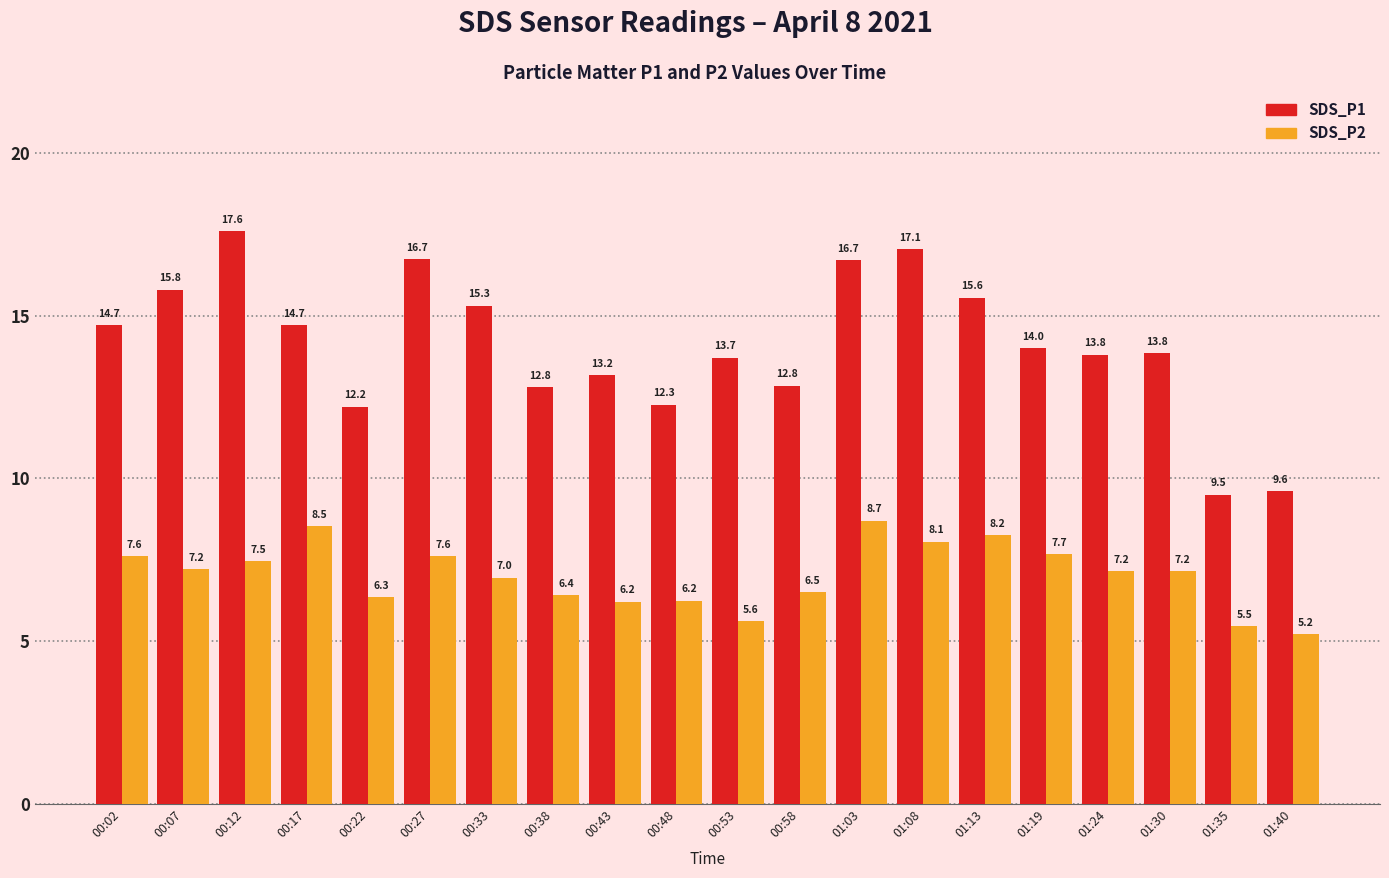

True or false: SDS_P2 has a value of 5.6 at 00:53.

True